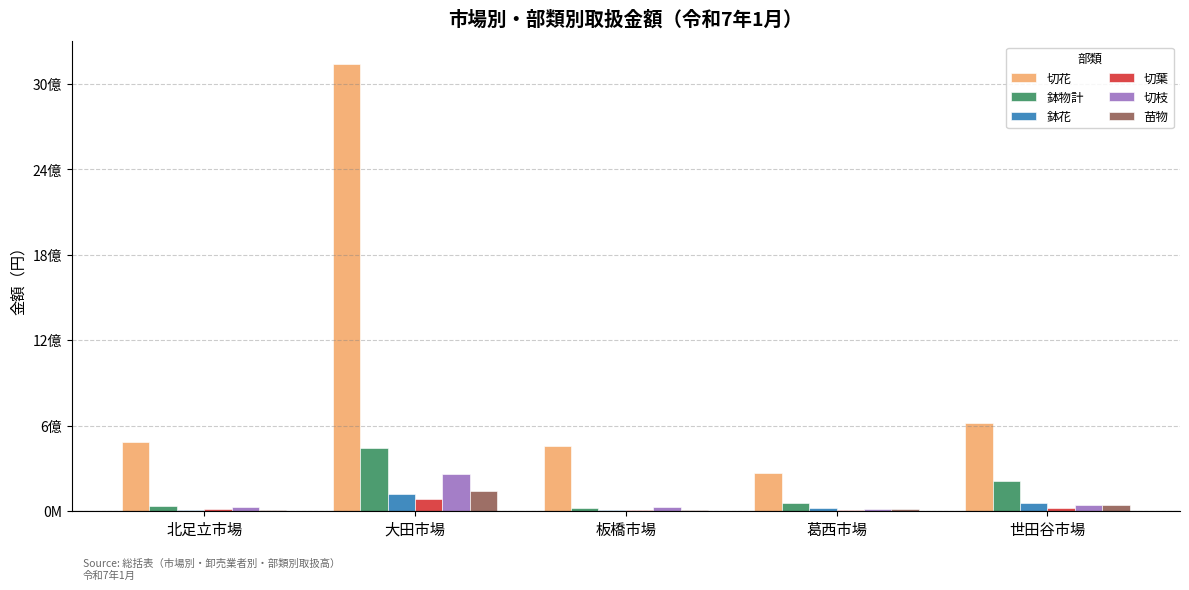

What is the label of the 3rd bar from the right?

板橋市場